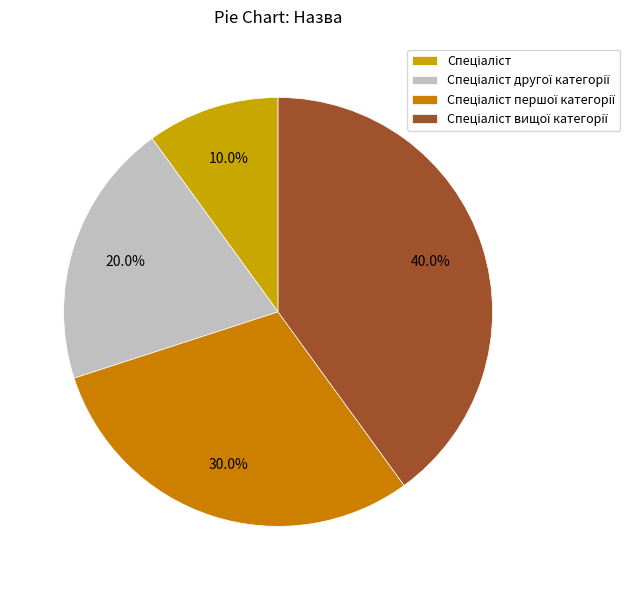

Is there a majority slice in this chart?

No